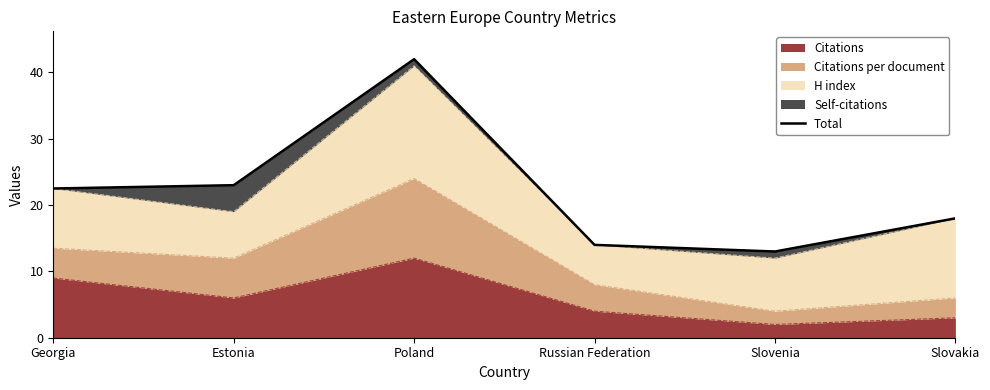

The chart shows a value of 37.8 at Georgia. True or false?

False